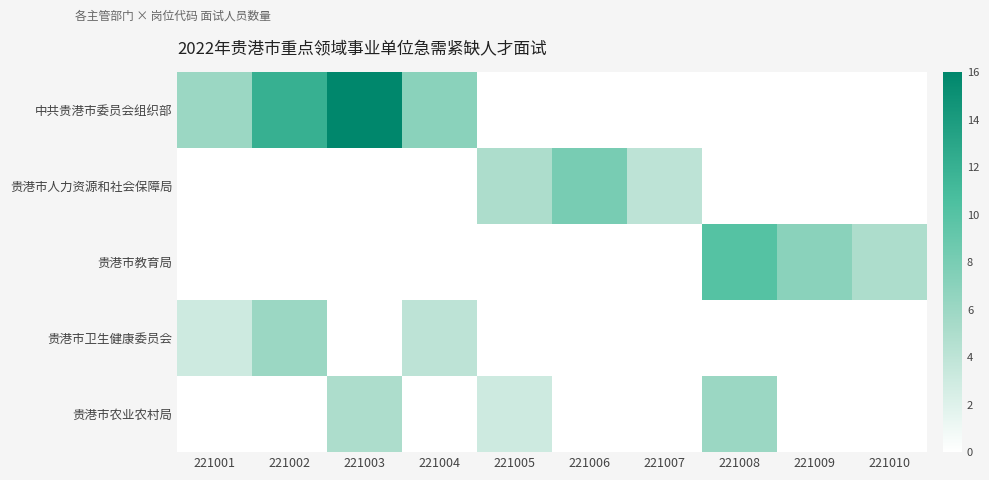

Reading left to right, extract all data points from this chart.

中共贵港市委员会组织部: 221001=6	221002=12	221003=16	221004=7	221005=0	221006=0	221007=0	221008=0	221009=0	221010=0
贵港市人力资源和社会保障局: 221001=0	221002=0	221003=0	221004=0	221005=5	221006=8	221007=4	221008=0	221009=0	221010=0
贵港市教育局: 221001=0	221002=0	221003=0	221004=0	221005=0	221006=0	221007=0	221008=10	221009=7	221010=5
贵港市卫生健康委员会: 221001=3	221002=6	221003=0	221004=4	221005=0	221006=0	221007=0	221008=0	221009=0	221010=0
贵港市农业农村局: 221001=0	221002=0	221003=5	221004=0	221005=3	221006=0	221007=0	221008=6	221009=0	221010=0